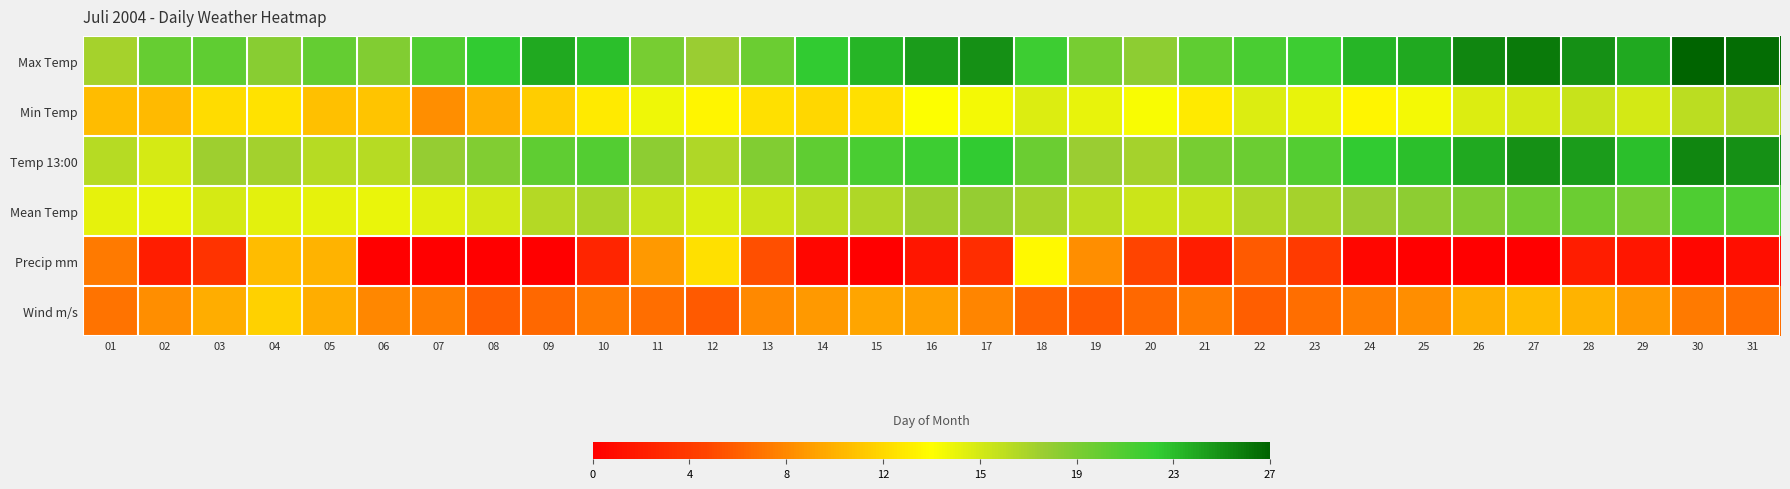

Which has a higher value, 31 or 03?

31